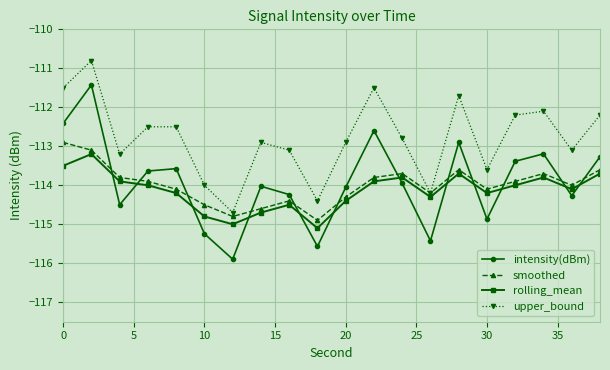

Which series has the widest spread of values?

intensity(dBm)